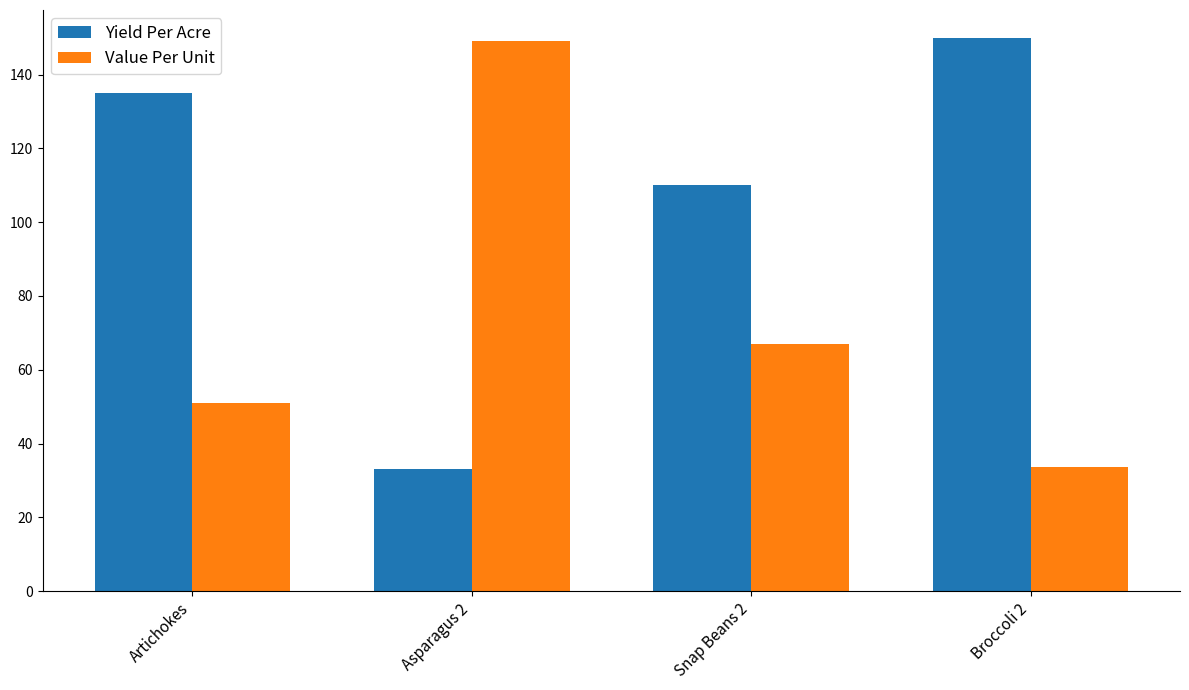

Where is Value Per Unit nearest to the value 91?

Snap Beans 2